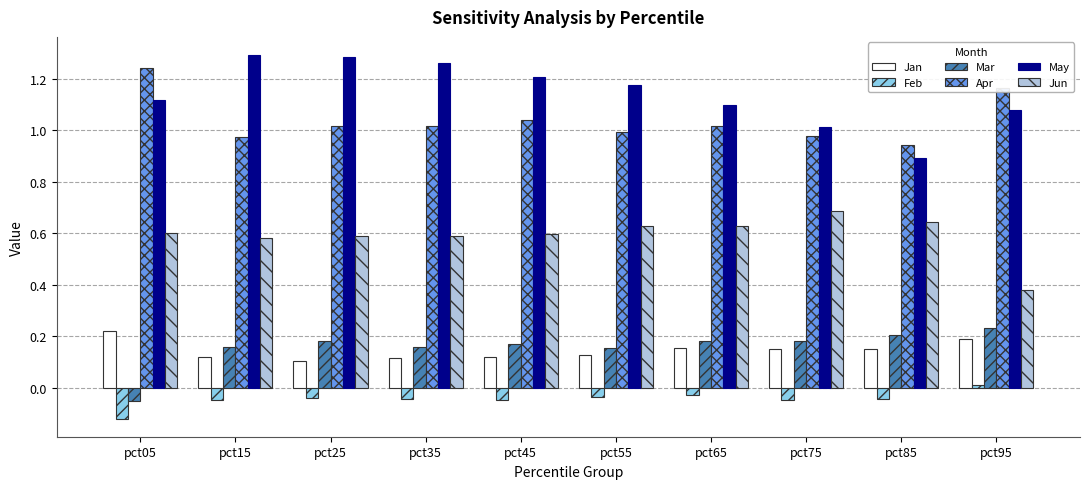

How many Jan values are between 0 and 1?

10